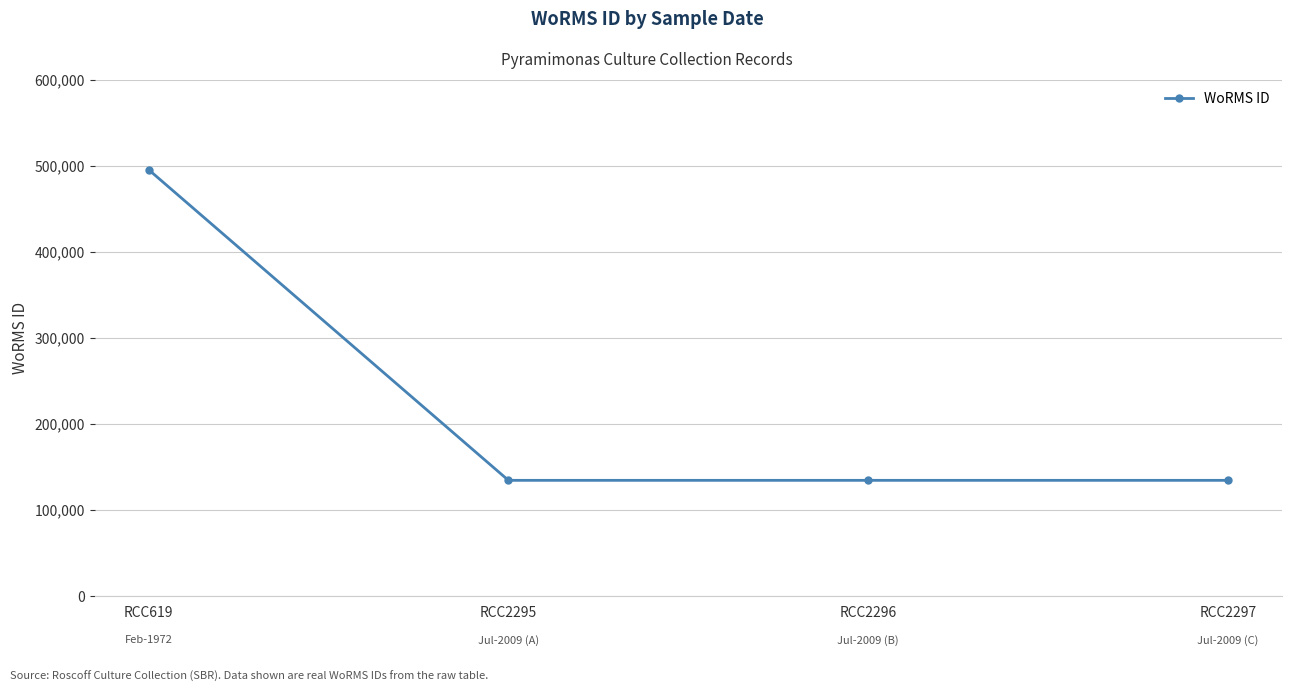

Count the values in the range 134529 to 495287.

4